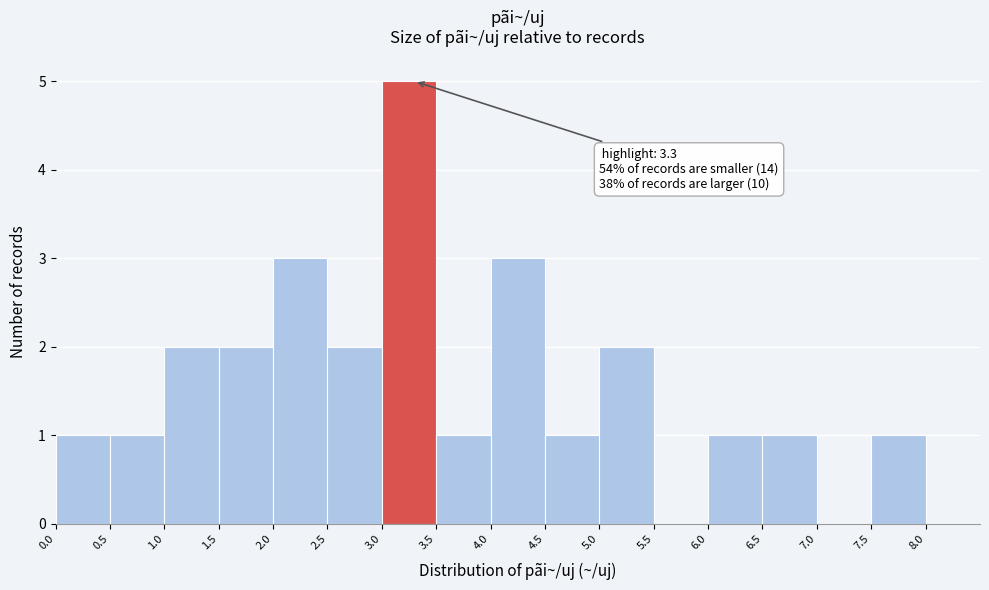

Which range on the x-axis has the tallest bar?

3.0 to 3.5